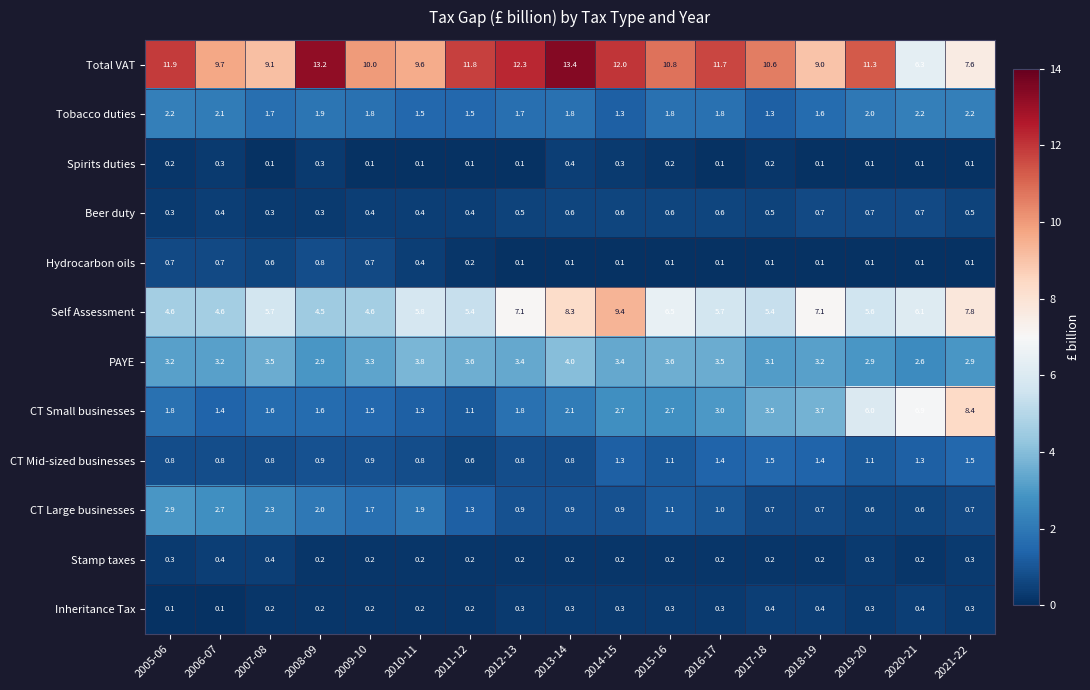

What is the total value across all series at 2018-19?

28.2